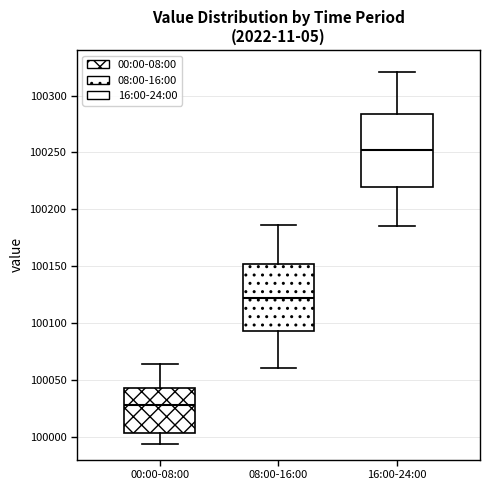

Which box's median line is the highest?

16:00-24:00